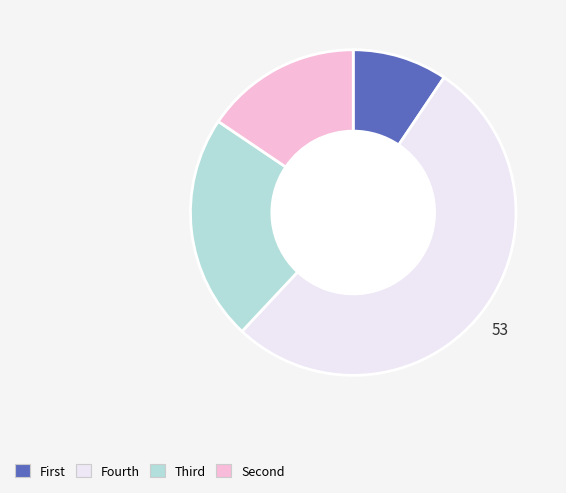

Is there a majority slice in this chart?

Yes